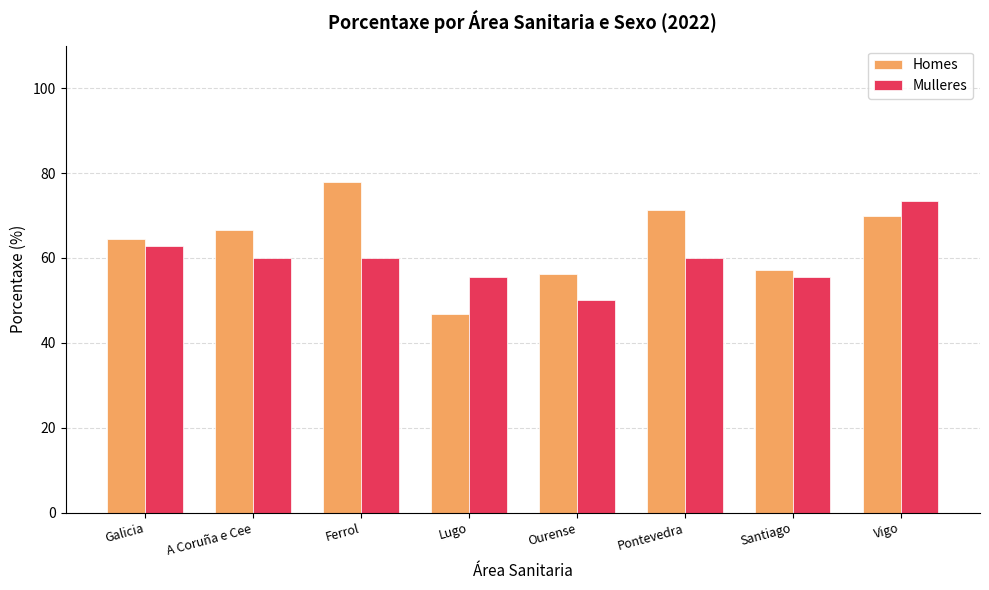

What value does the Mulleres series have at Galicia?

62.9